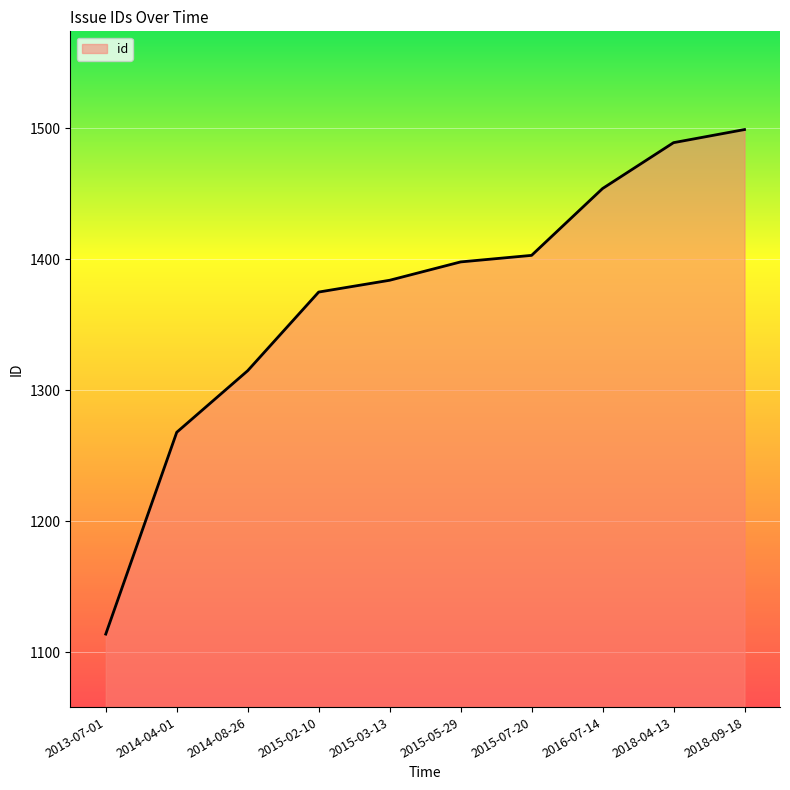

At which label is the value closest to 1306?

2014-08-26